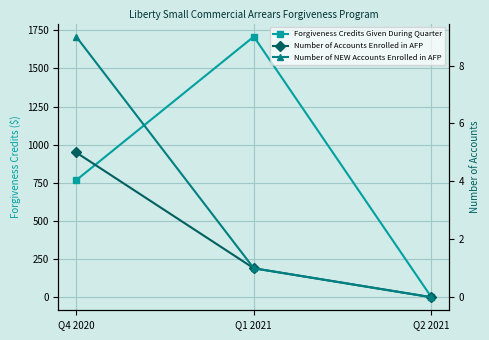

What is the label of the 3rd point from the right?

Q4 2020